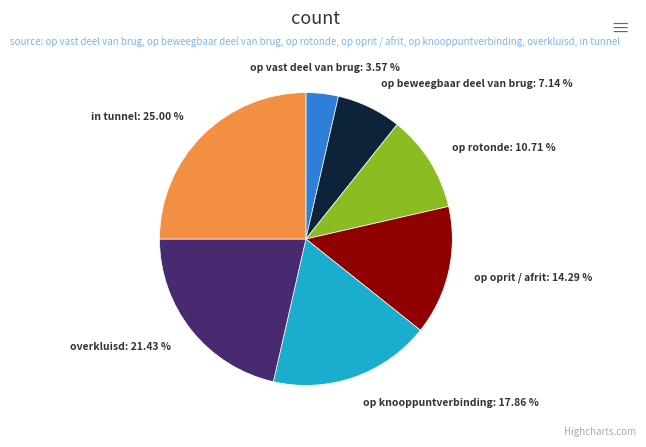

To the nearest percent, what is the difference between the in tunnel and overkluisd slice percentages?

4%